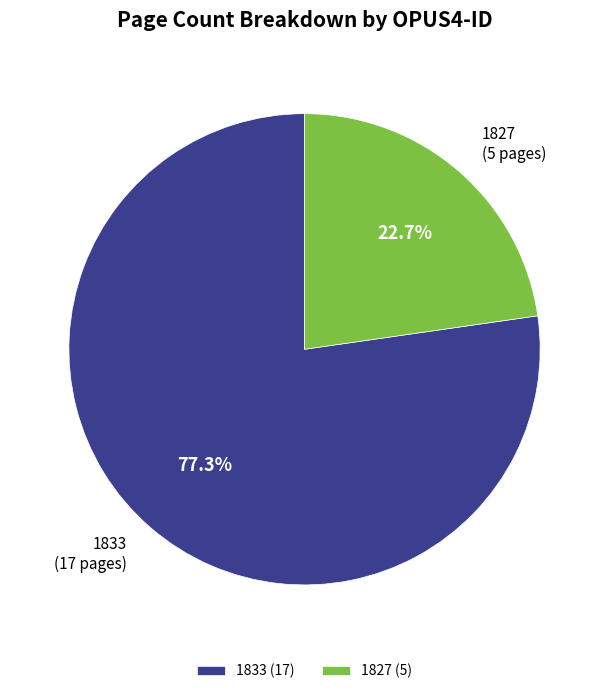

To the nearest percent, what is the difference between the 1827 and 1833 slice percentages?

55%